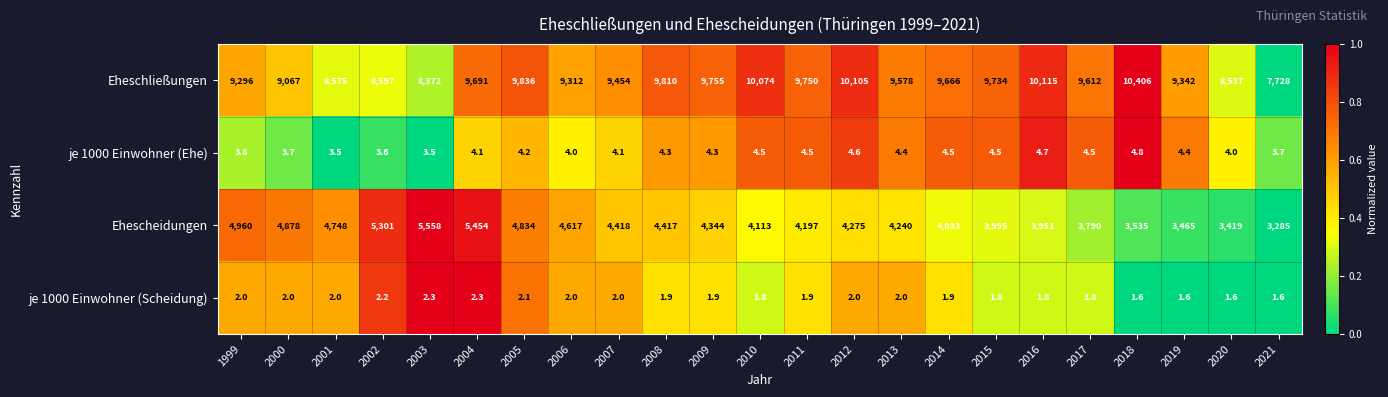

The value of Ehescheidungen at 2010 is 4113.0. True or false?

True